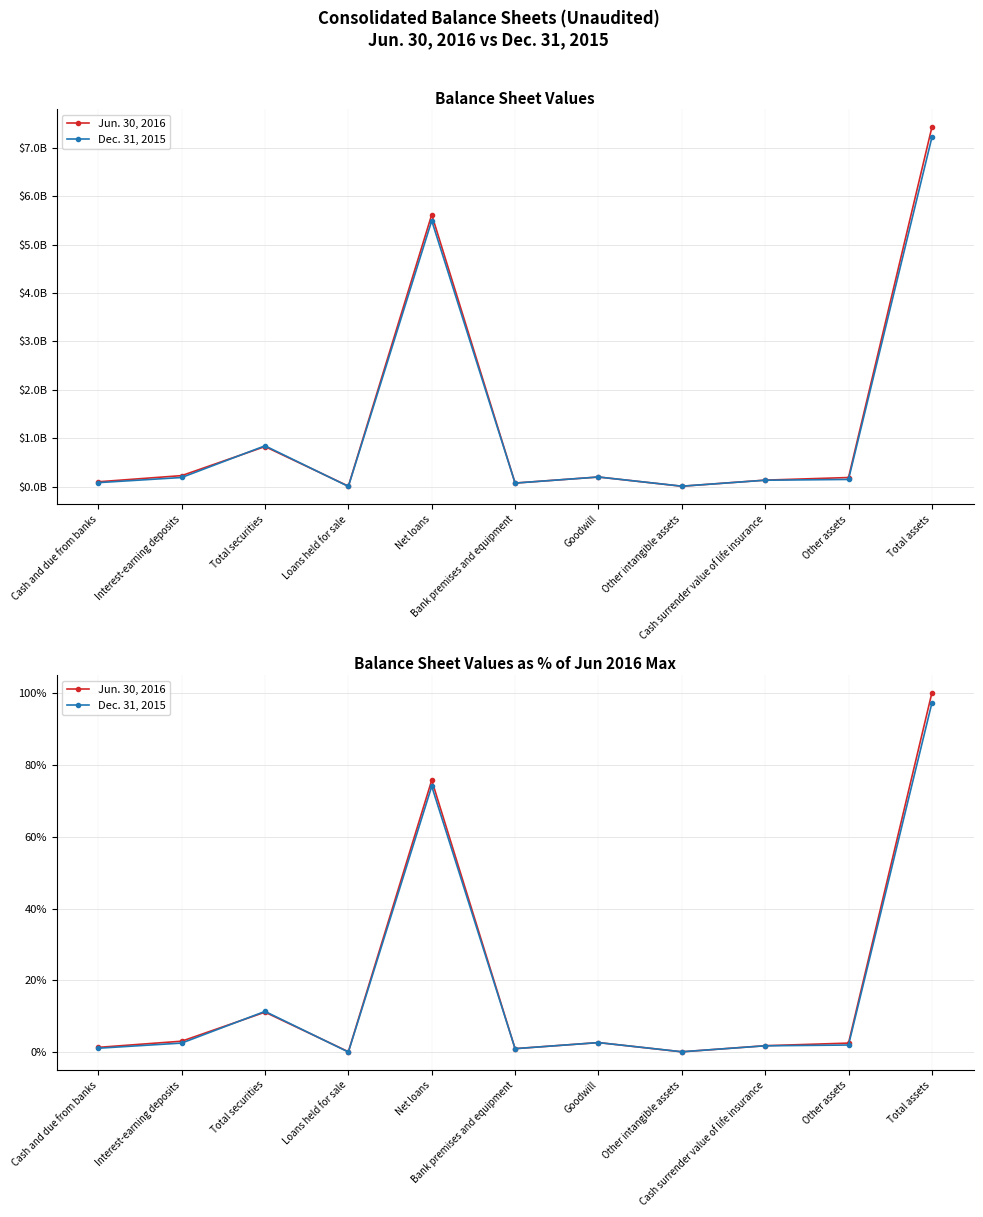

At how many categories does at least one series exceed 57?

2